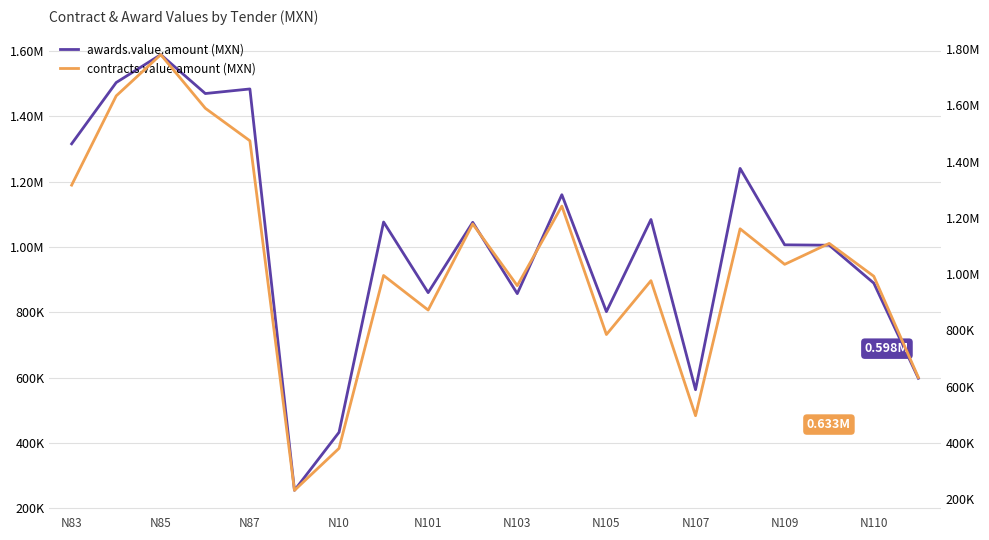

Which series has the largest range (max minus min)?

contracts.value.amount